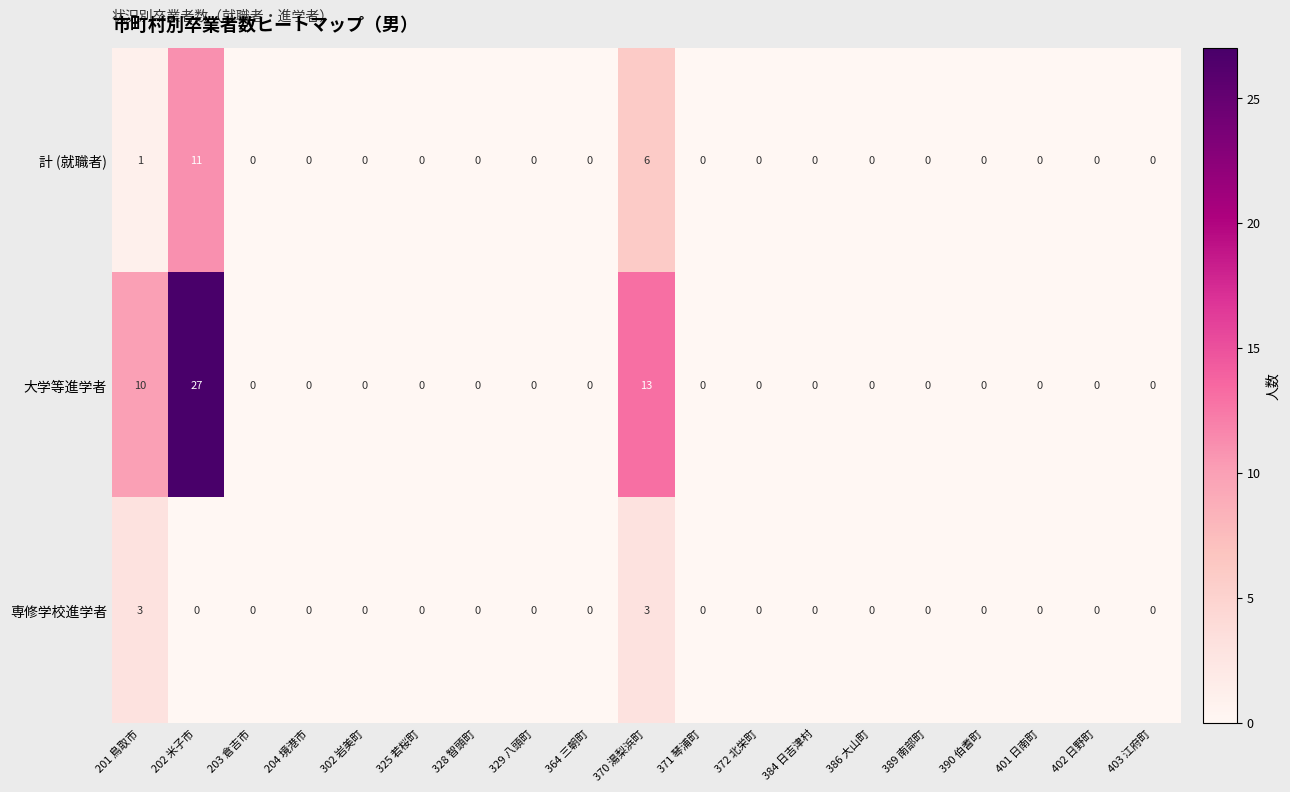

How many data points does each series have?

19